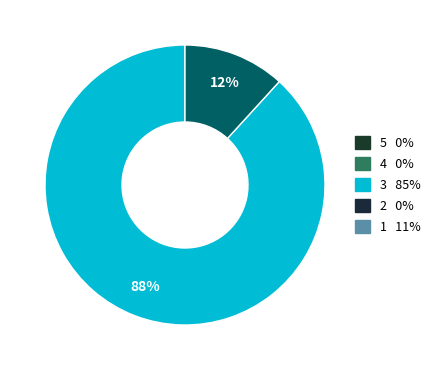

To the nearest percent, what is the average slice percentage?

50%